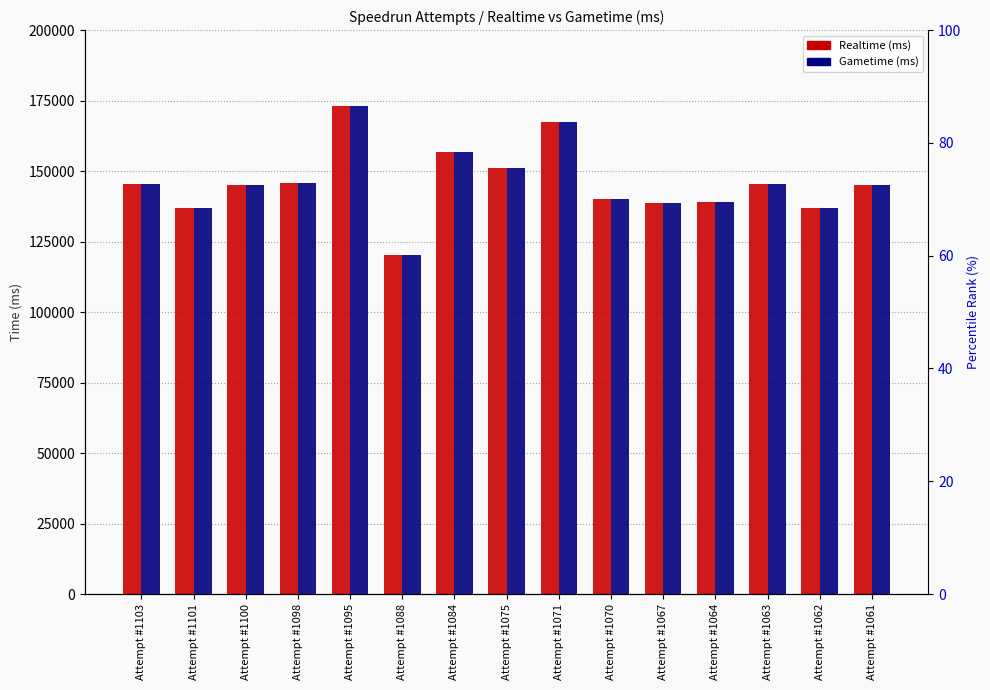

At which label is Realtime (ms) closest to 146649?

Attempt #1098